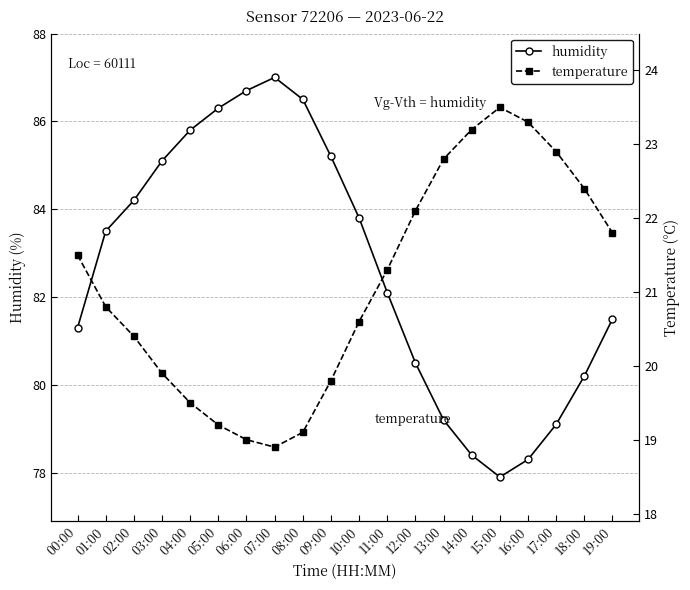

What value does the humidity series have at 04:00?

85.8